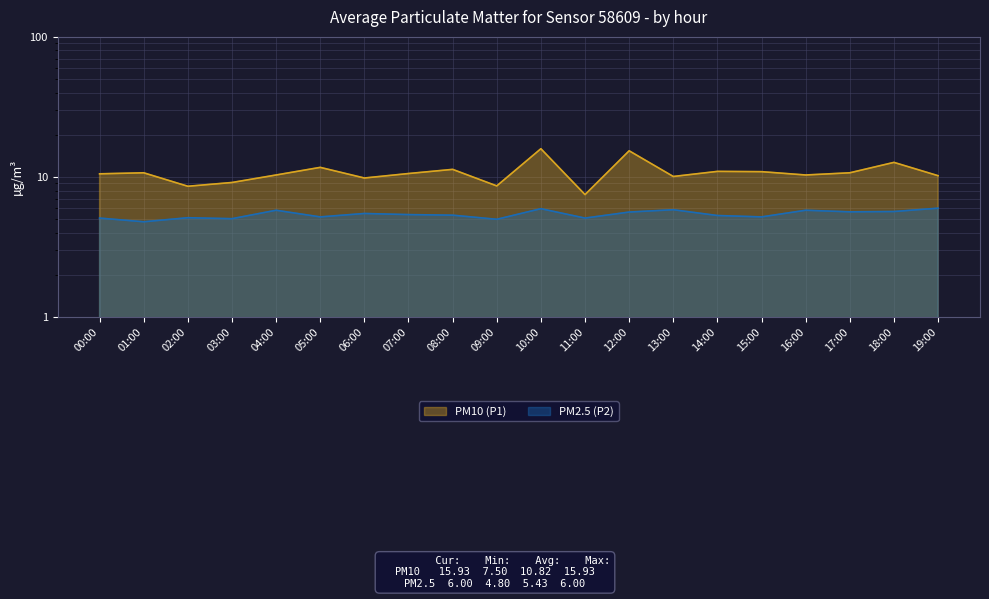

Reading right to left, what are all the values shown in this chart?

PM10 (P1): 10.2	12.7	10.7	10.3	10.9	11.0	10.1	15.4	7.5	15.9	8.7	11.3	10.6	9.8	11.7	10.3	9.2	8.6	10.7	10.6
PM2.5 (P2): 6.0	5.7	5.7	5.8	5.2	5.3	5.8	5.6	5.1	6.0	5.0	5.3	5.4	5.5	5.2	5.8	5.0	5.1	4.8	5.1